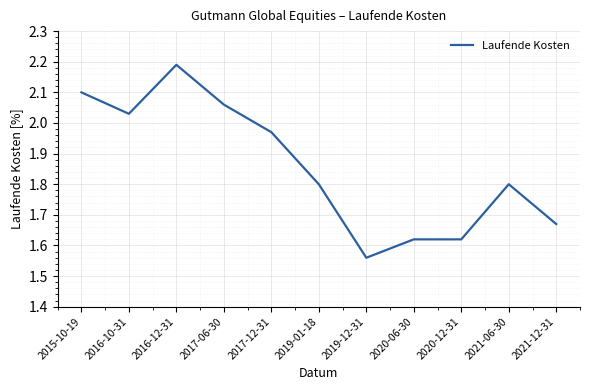

Where is the data nearest to the value 1?

2019-12-31